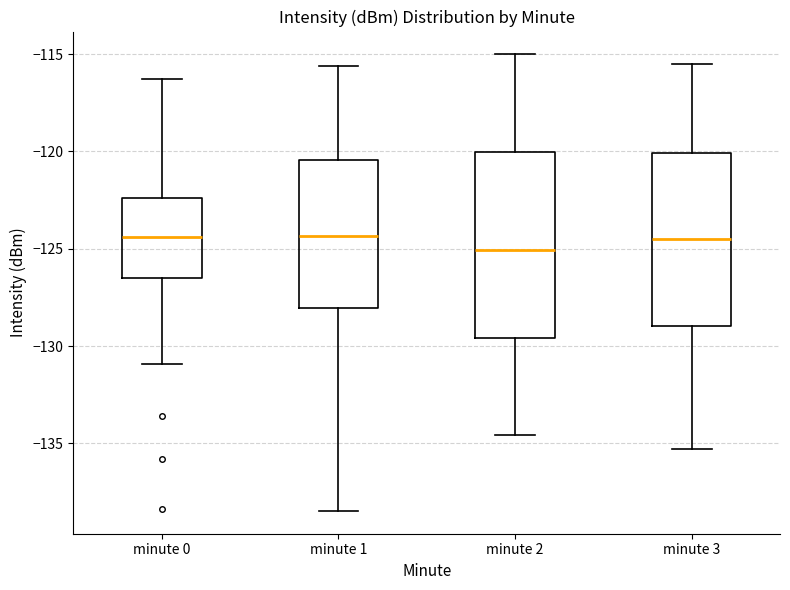

Reading left to right, read every box against the y-axis: the position of its median line, the range the box covers, and the ends of its whiskers. The values are not printed on the chart, so give them approximately, as read against the axis.

minute 0: median -124.5, box -126.5 to -122.5, whiskers -131.0 to -116.5
minute 1: median -124.5, box -128.0 to -120.5, whiskers -138.5 to -115.5
minute 2: median -125.0, box -129.5 to -120.0, whiskers -134.5 to -115.0
minute 3: median -124.5, box -129.0 to -120.0, whiskers -135.5 to -115.5